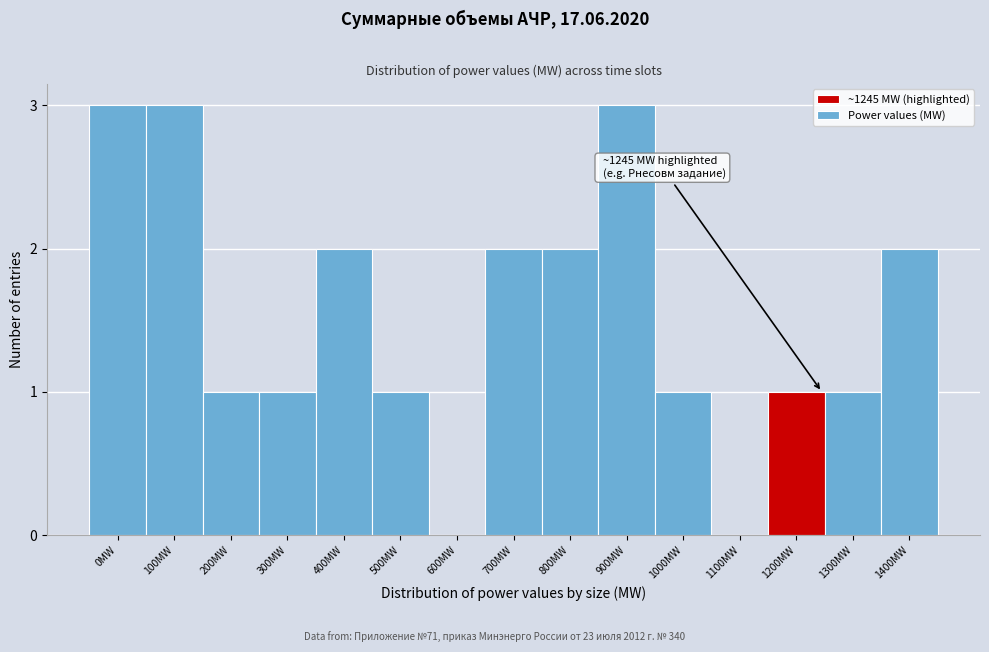

Reading left to right, extract all data points from this chart.

0MW=3	100MW=3	200MW=1	300MW=1	400MW=2	500MW=1	600MW=0	700MW=2	800MW=2	900MW=3	1000MW=1	1100MW=0	1200MW=1	1300MW=1	1400MW=2